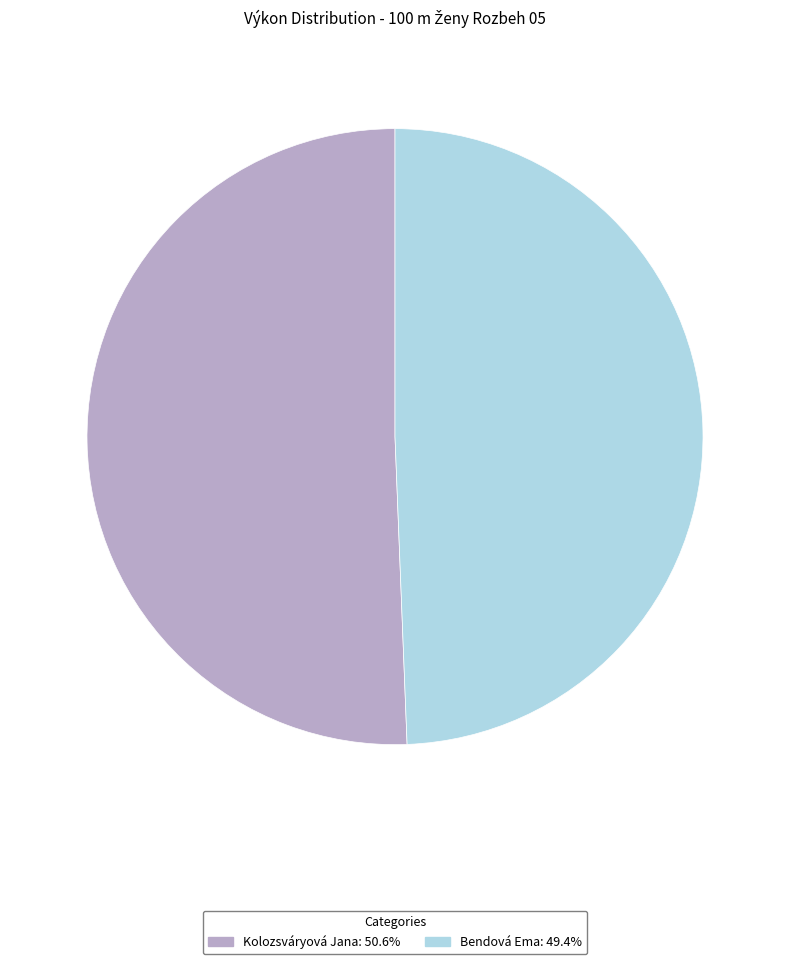

Which slice is the smallest?

Bendová Ema